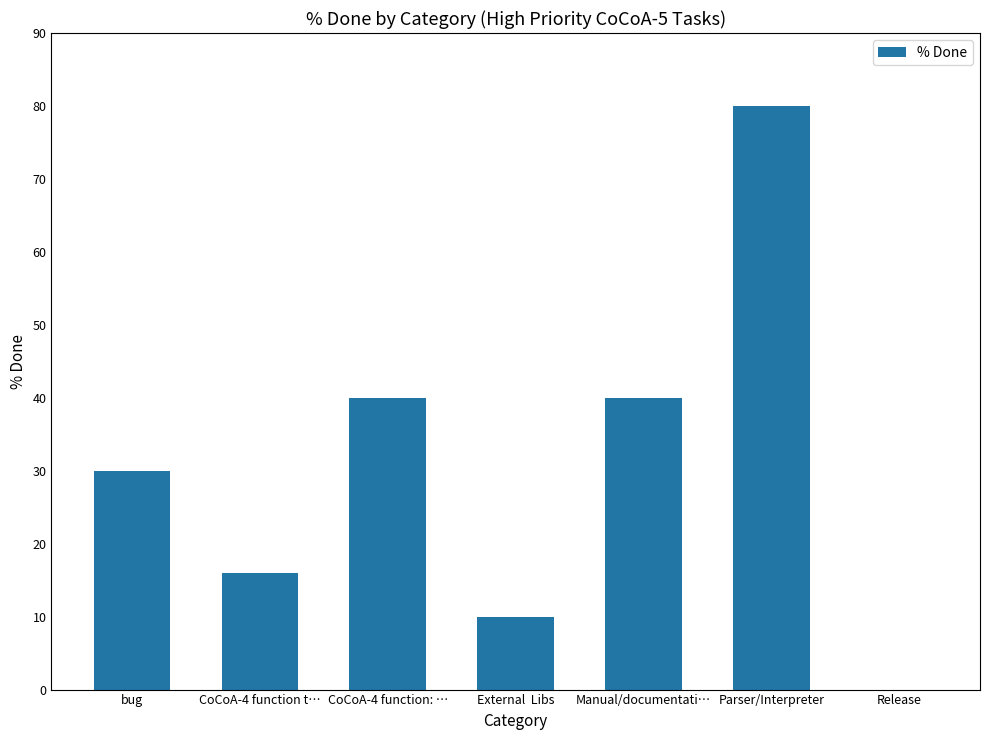

Reading left to right, list all the values displayed in this chart.

30	16	40	10	40	80	0